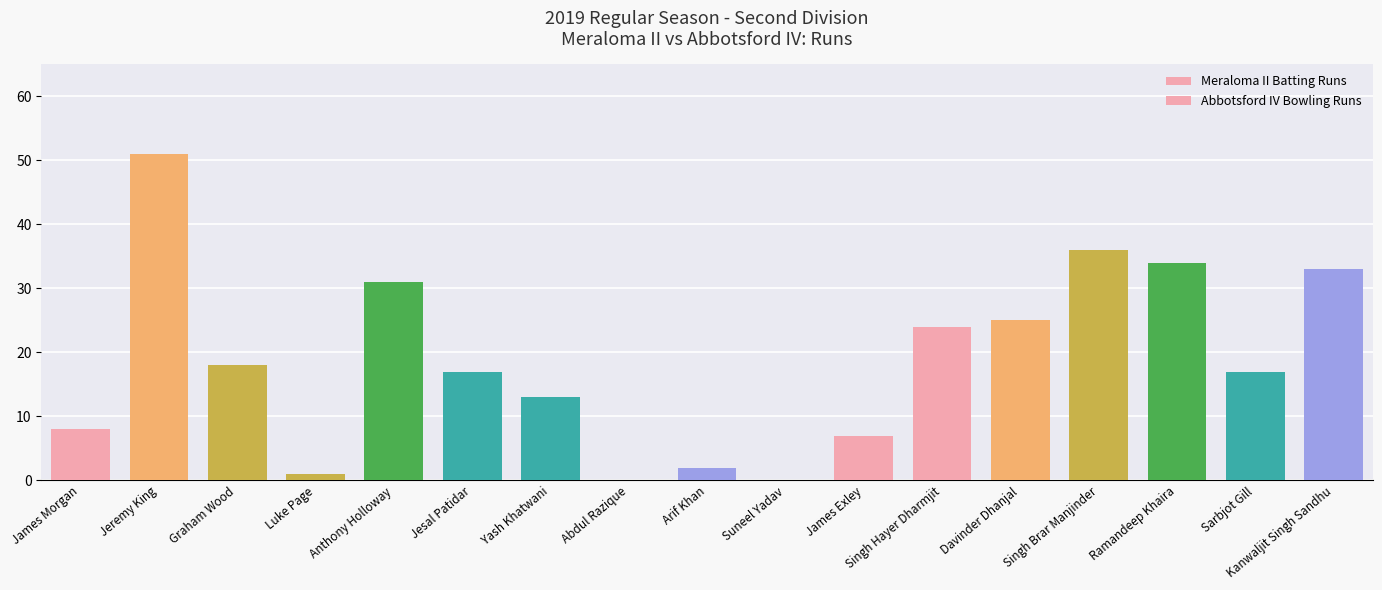

How many data points does each series have?

11